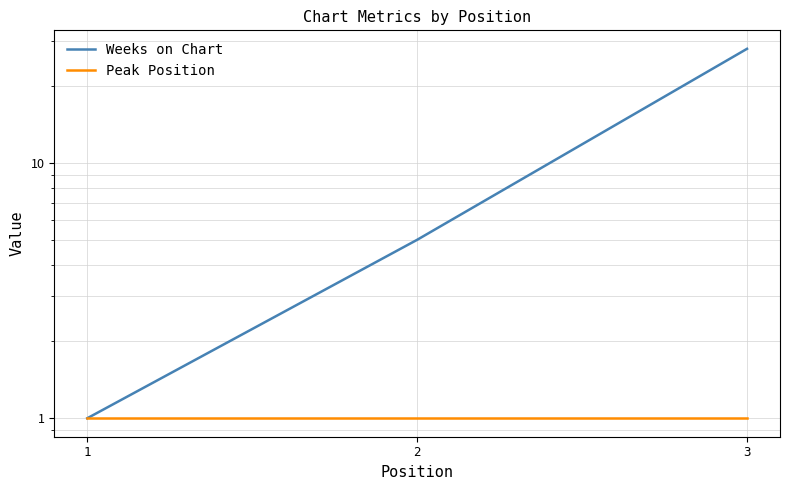

Rank the categories by Peak Position value from highest to lowest.

1, 2, 3